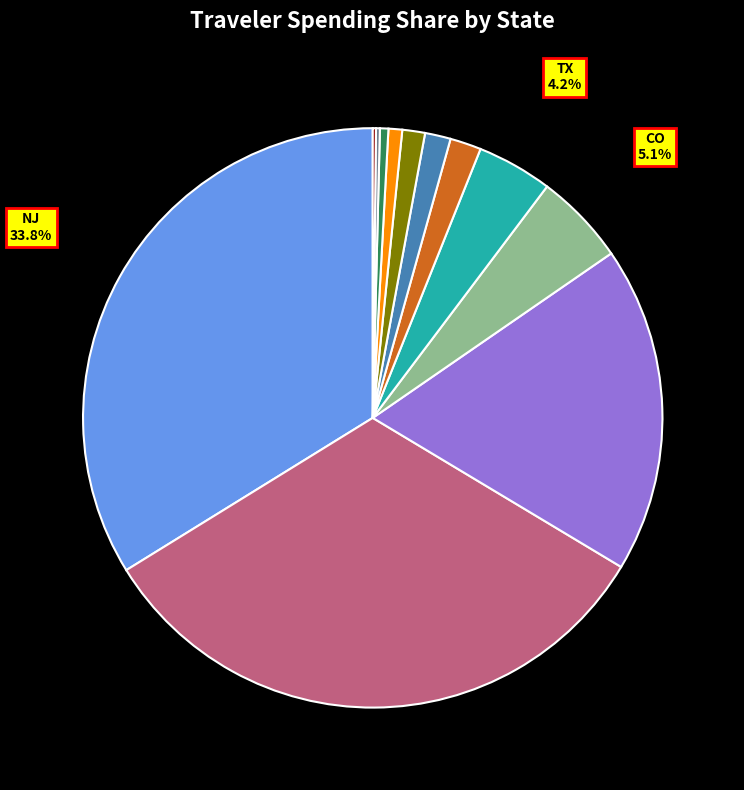

Between TX and CO, which is larger?

CO